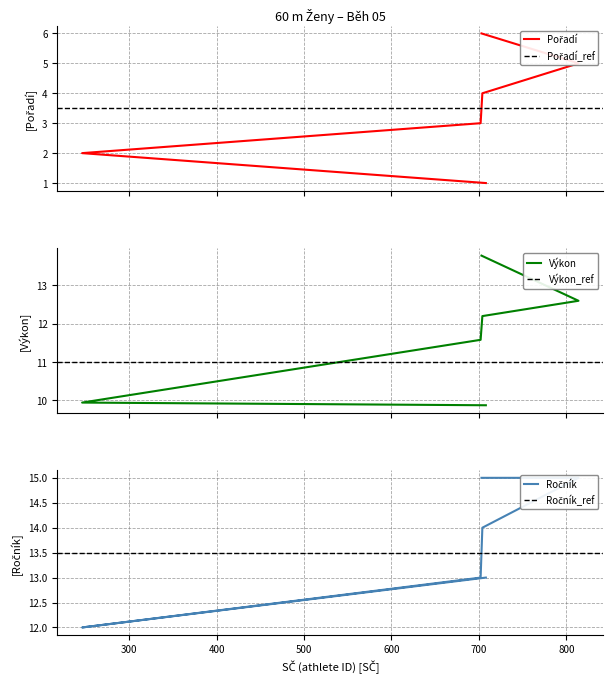

What is the difference between the second highest and minimum values in the Pořadí series?

4.0